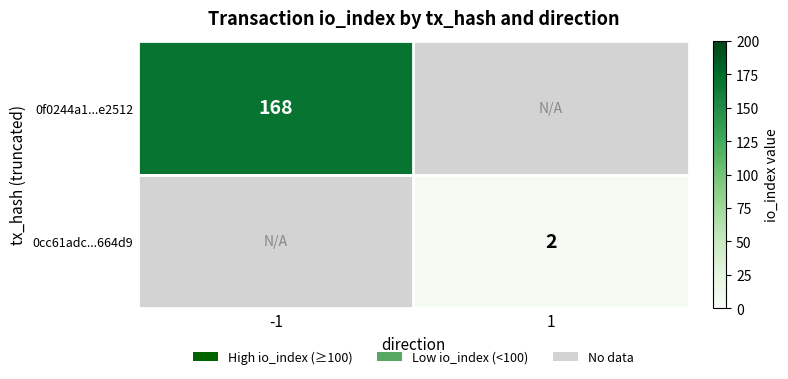

Is it true that 0cc61adc...664d9 equals 1 at 1?

False